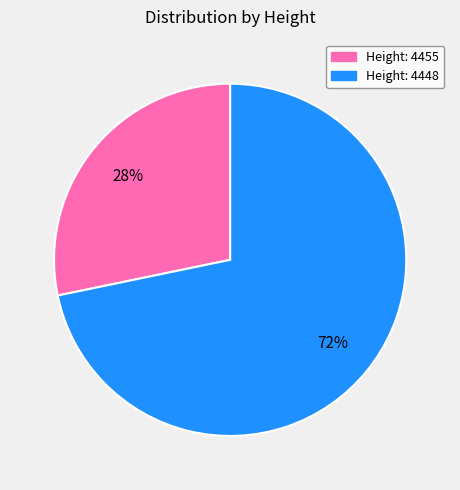

To the nearest percent, what is the average slice percentage?

50%